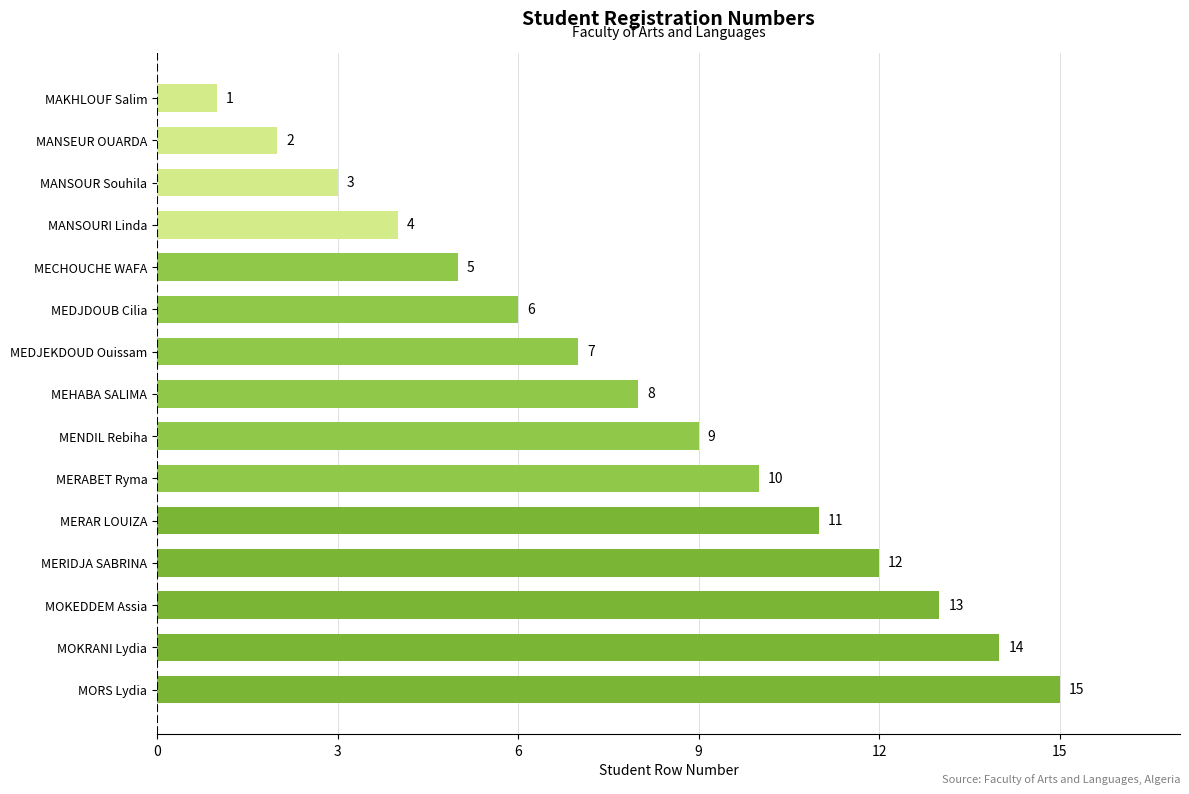

Does the chart contain stacked bars?

No